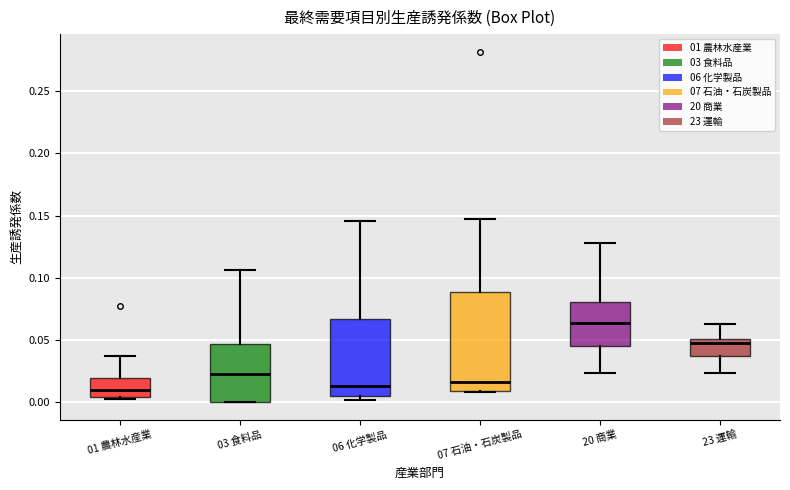

Comparing the boxes themselves (not the whiskers), which one is the tallest?

07 石油・石炭製品